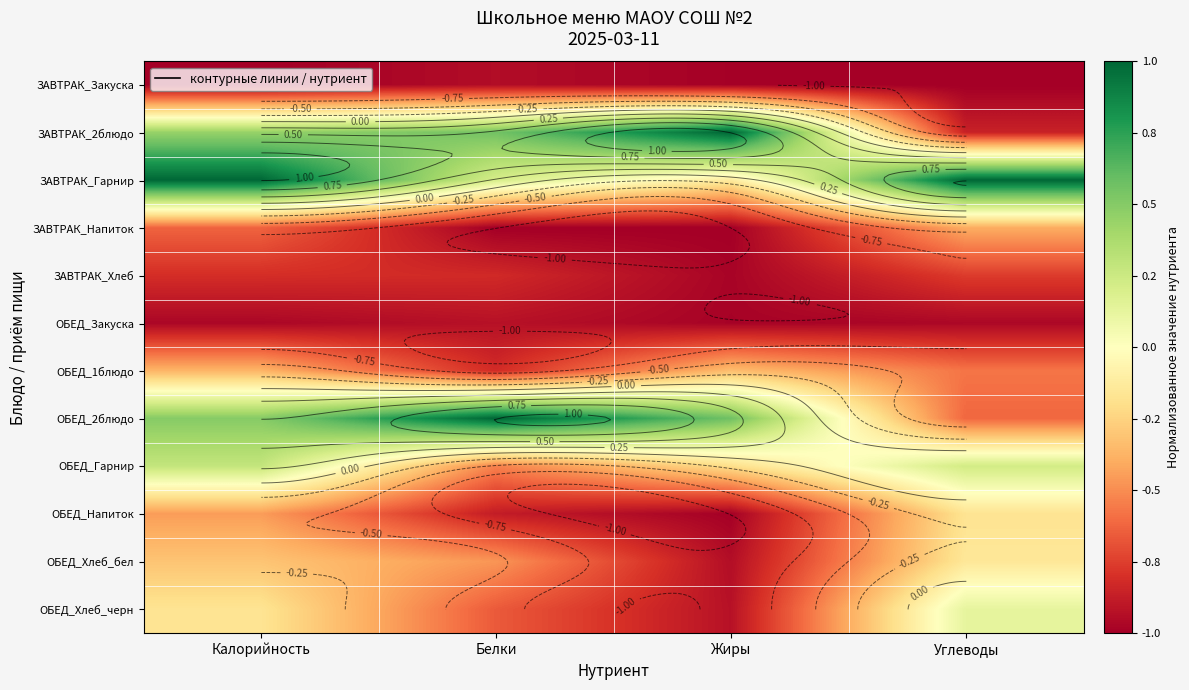

Rank the categories by ЗАВТРАК_Гарнир value from lowest to highest.

Жиры, Белки, Калорийность, Углеводы